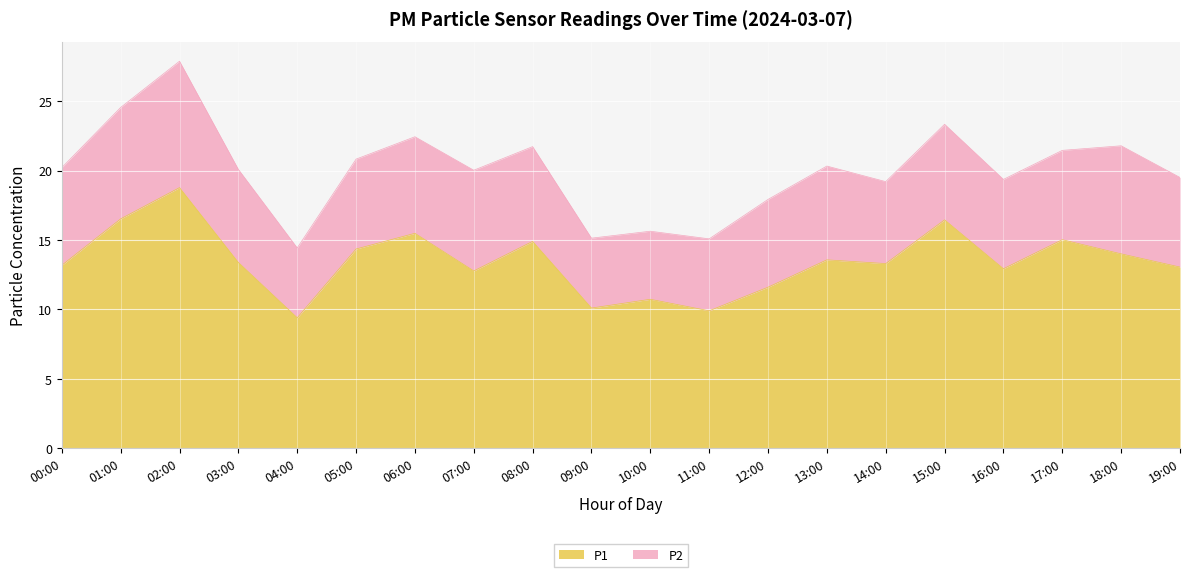

What is the change in value from 06:00 to 15:00?

+1.0